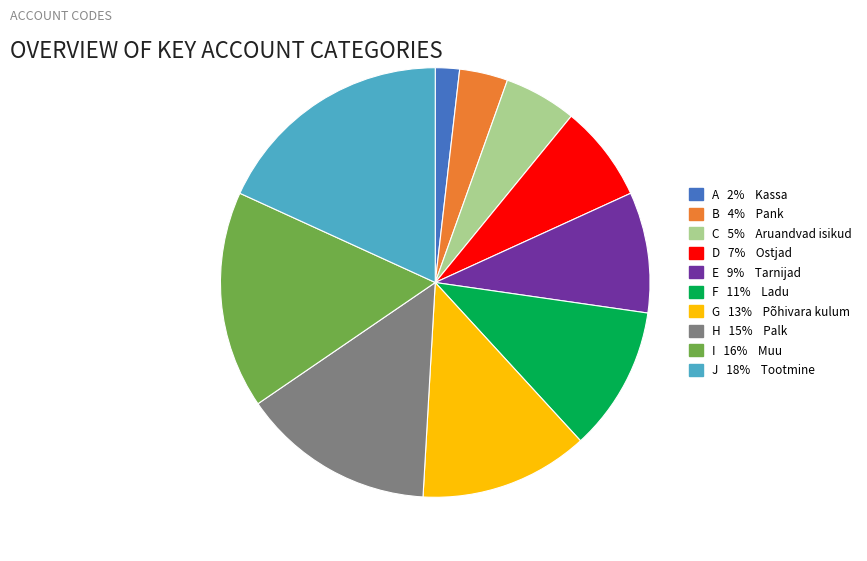

Does any single category account for the majority?

No